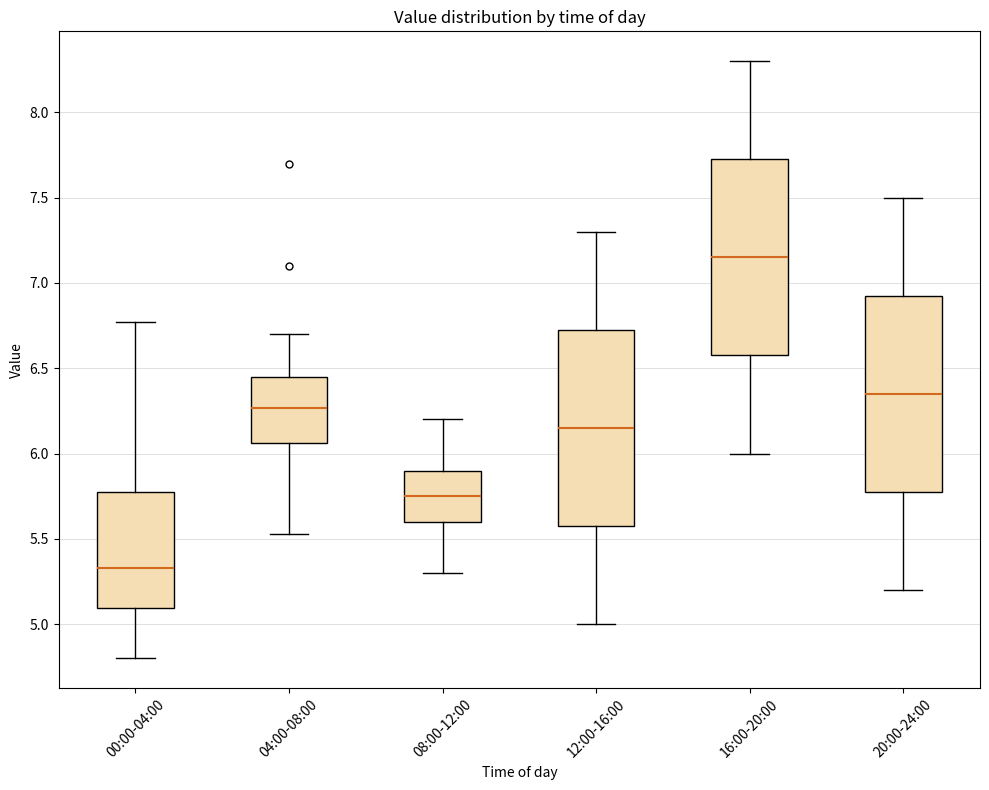

Where does the lower whisker of the box for 00:00-04:00 end on the y-axis? The values are not printed on the chart, so give them approximately, as read against the axis.

4.80